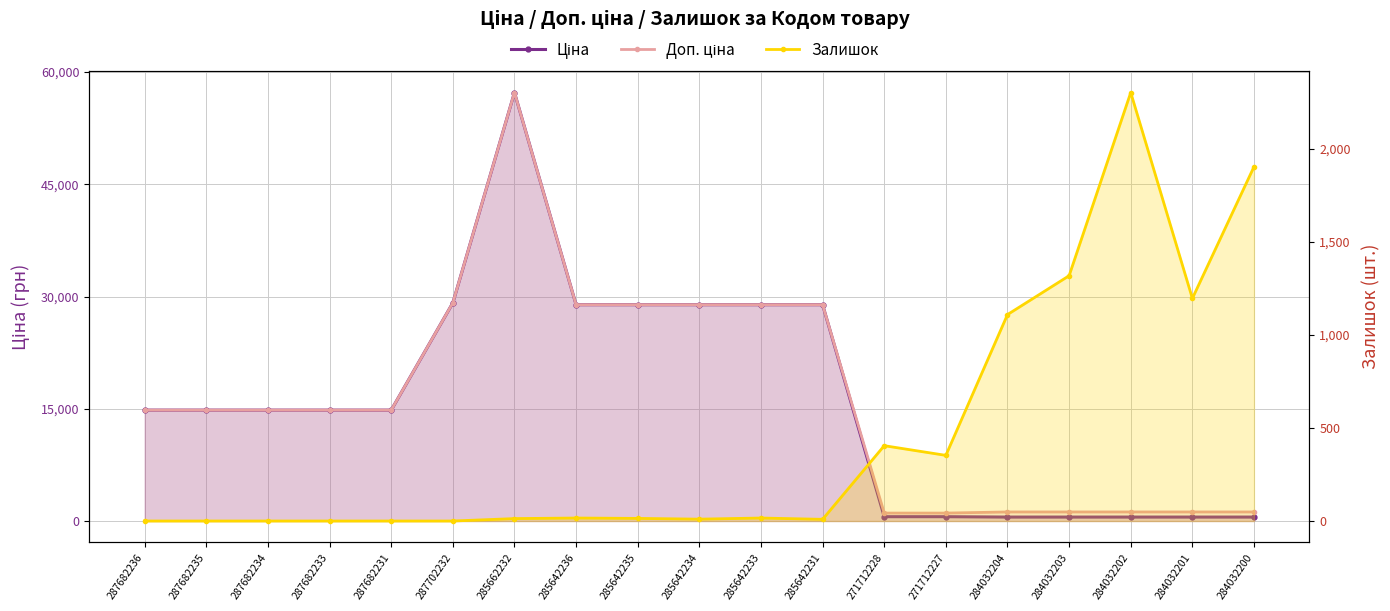

The value of Залишок at 284032203 is 1319.0. True or false?

True